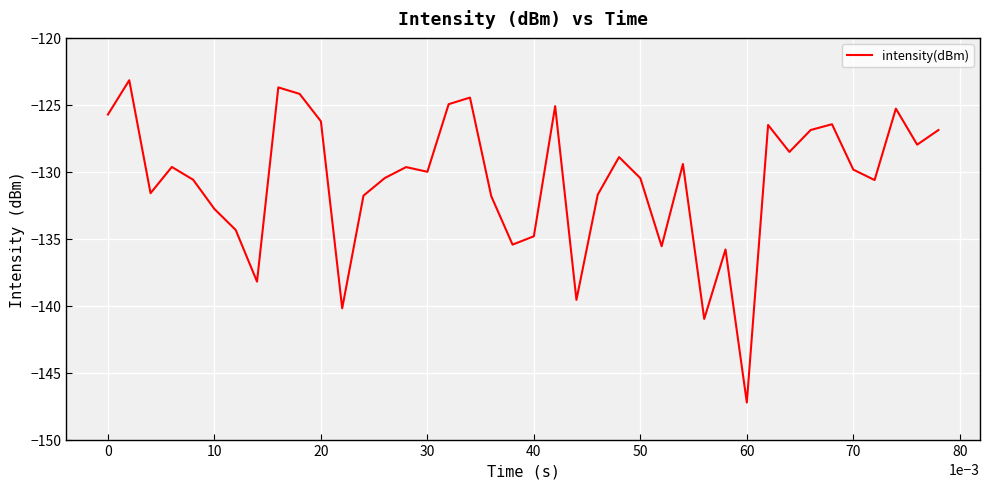

What is the minimum value shown in the chart?

-147.2